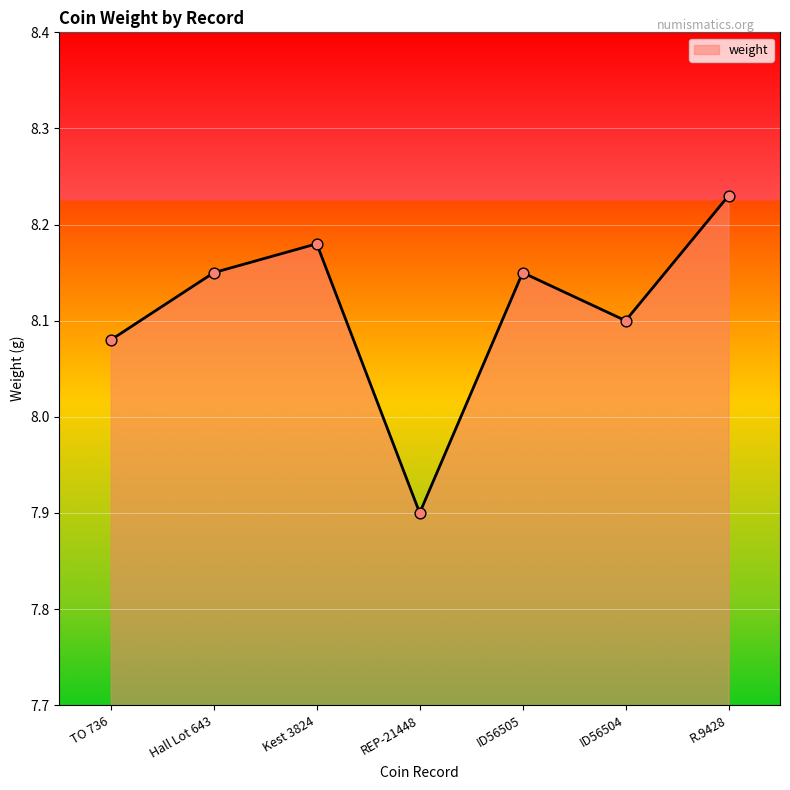

What is the change in value from Kest 3824 to REP-21448?

-0.3